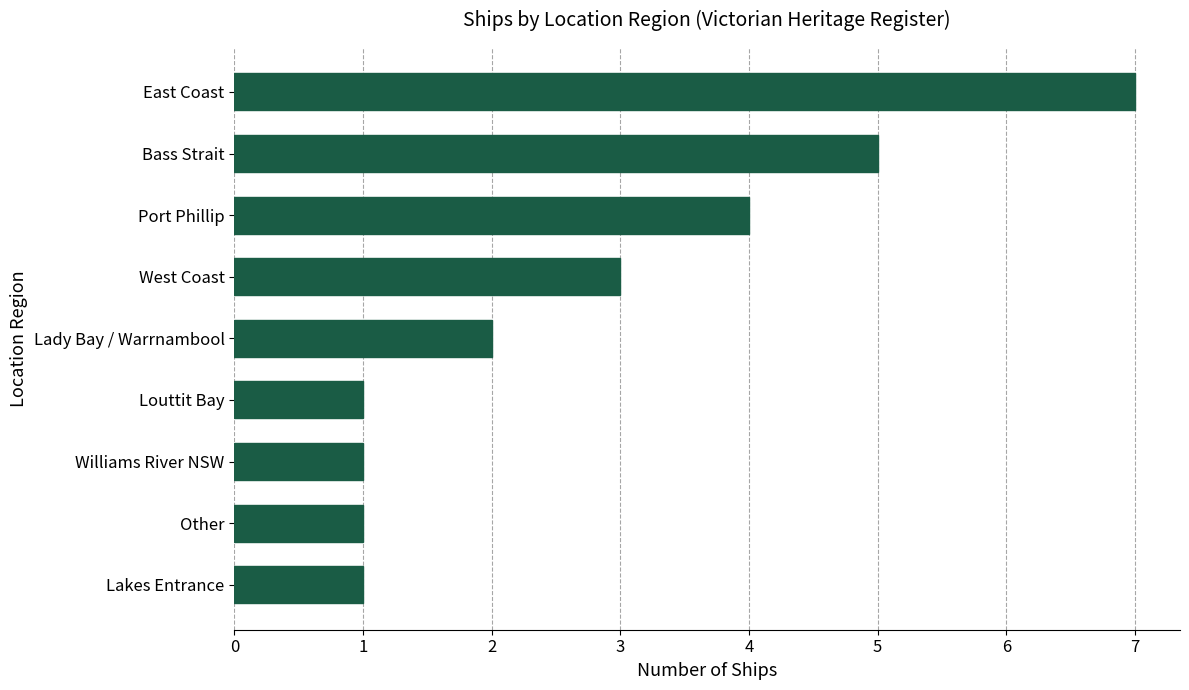

Between East Coast and Lady Bay / Warrnambool, which is larger?

East Coast